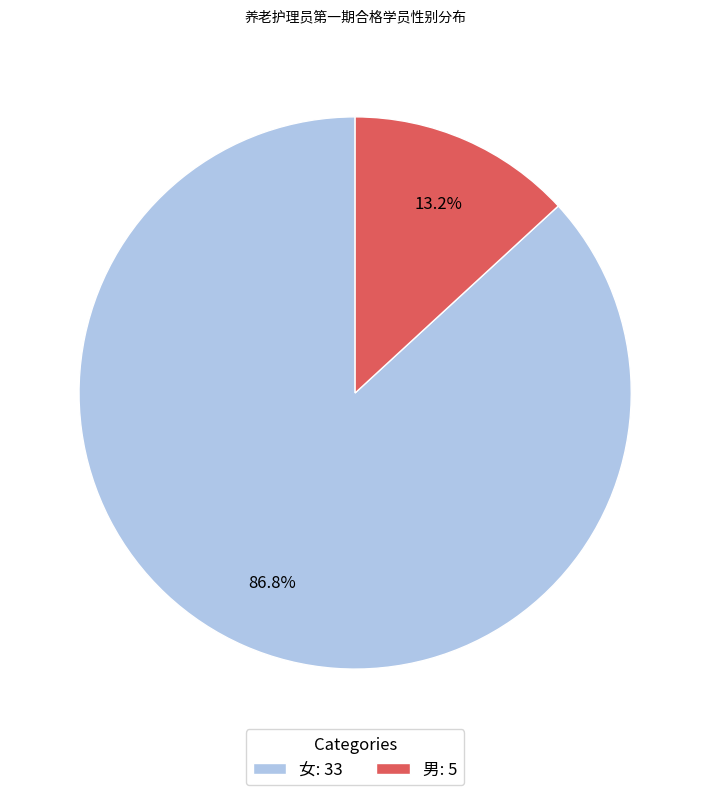

Count the number of slices in the pie.

2